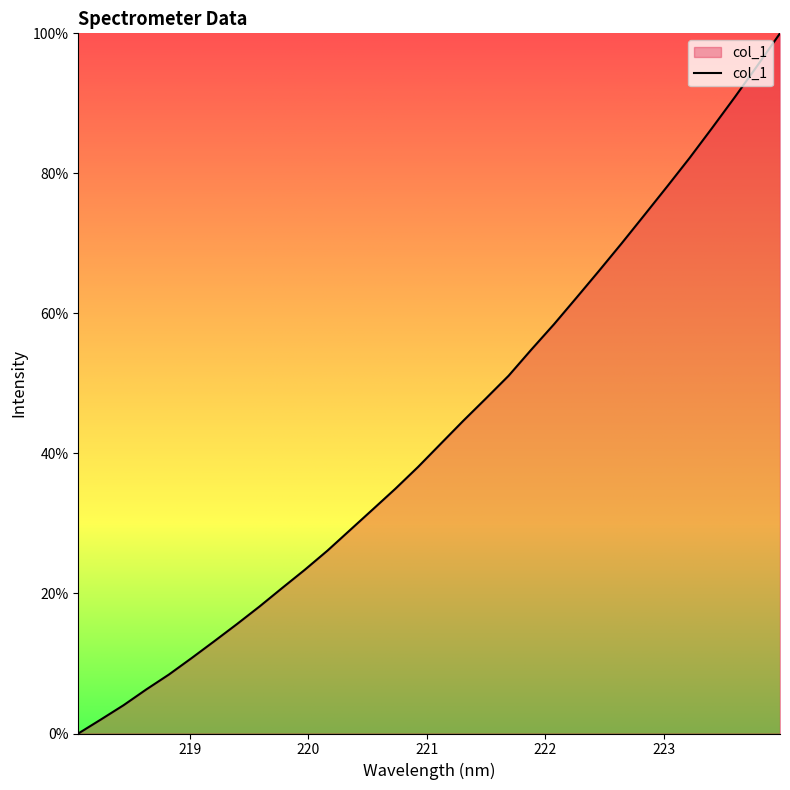

What is the average value?

43.3